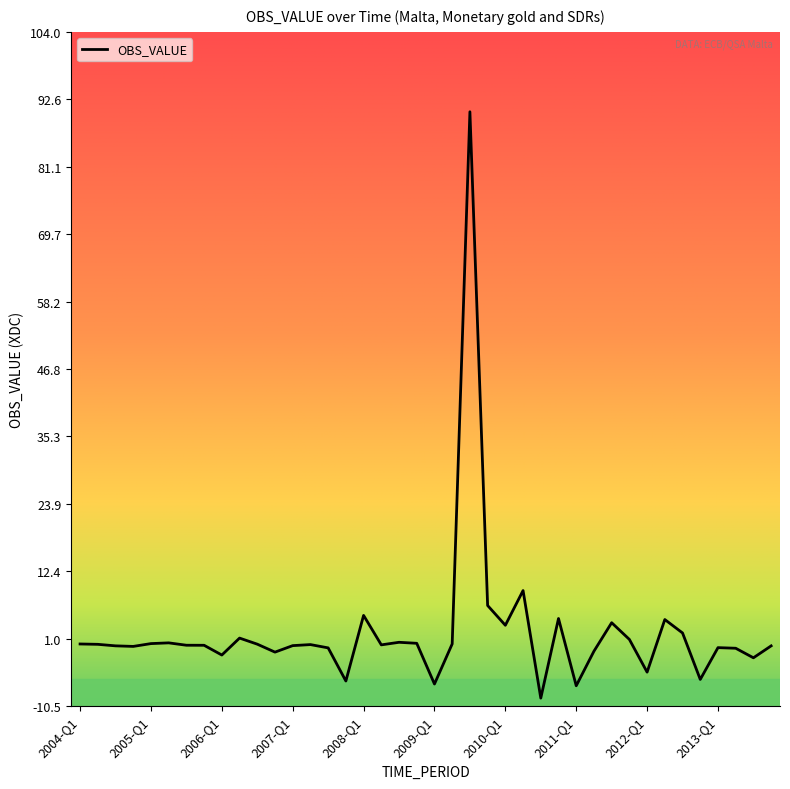

What is the smallest value displayed?

-9.1